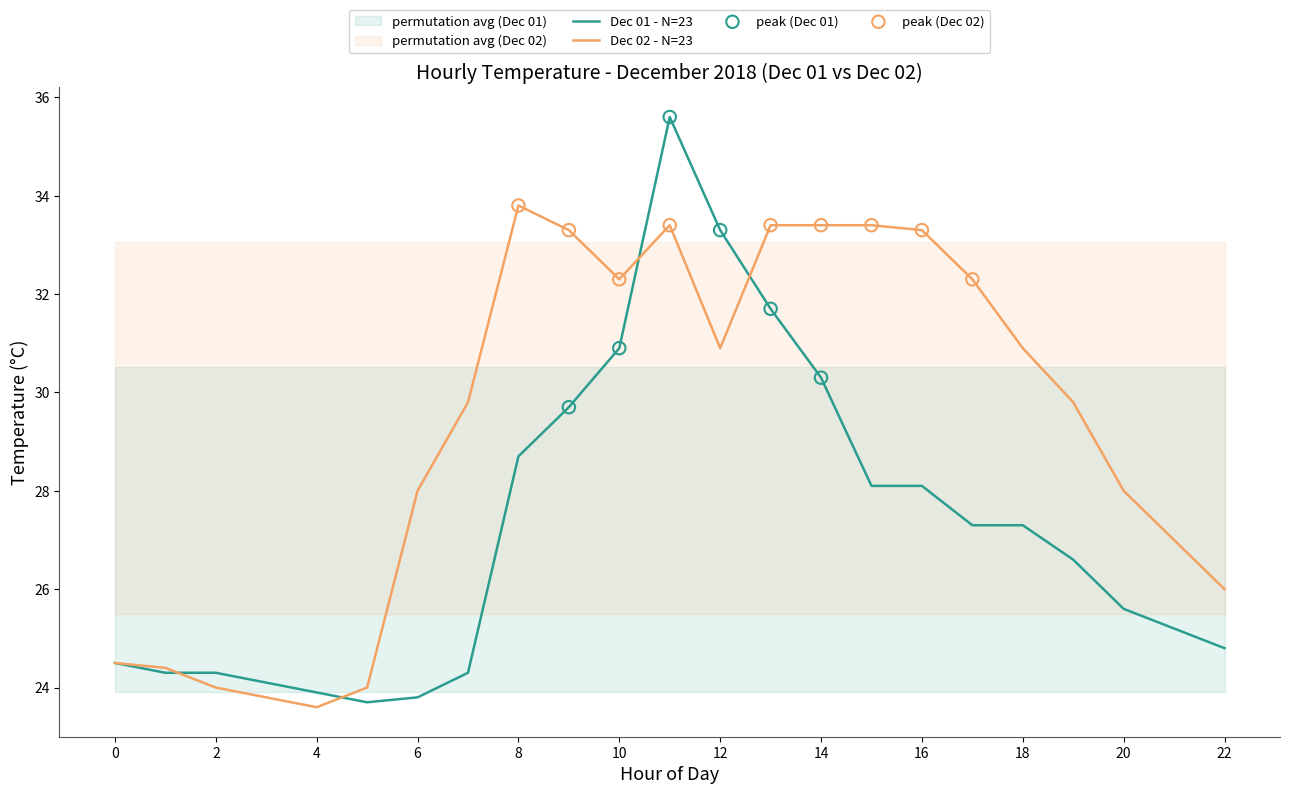

The value of Dec 02 - N=23 at 10 is 47.0. True or false?

False